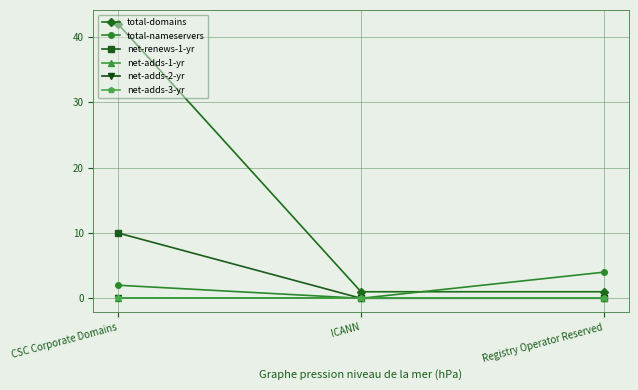

List the labels in order of net-adds-2-yr value, largest first.

CSC Corporate Domains, ICANN, Registry Operator Reserved